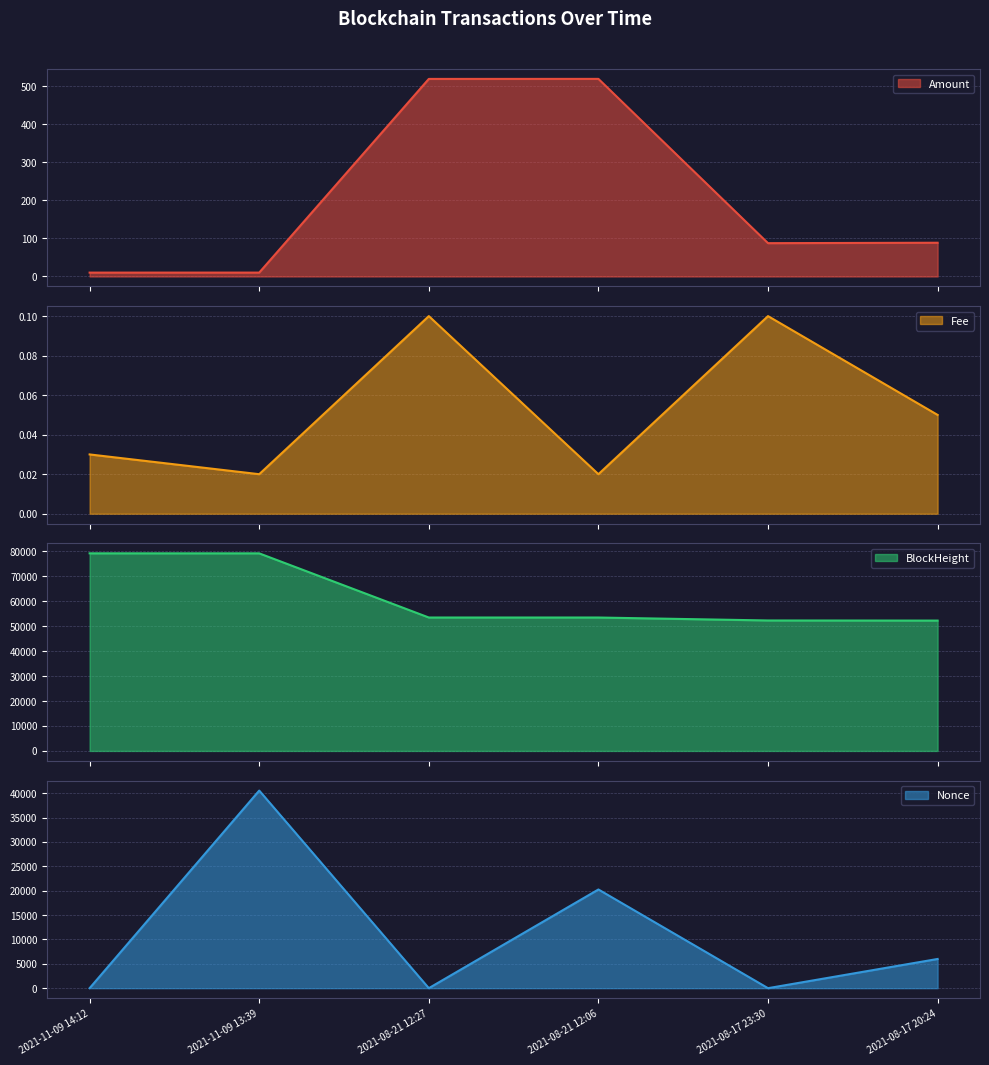

The Amount series shows 778.7 at 2021-08-21 12:06. True or false?

False